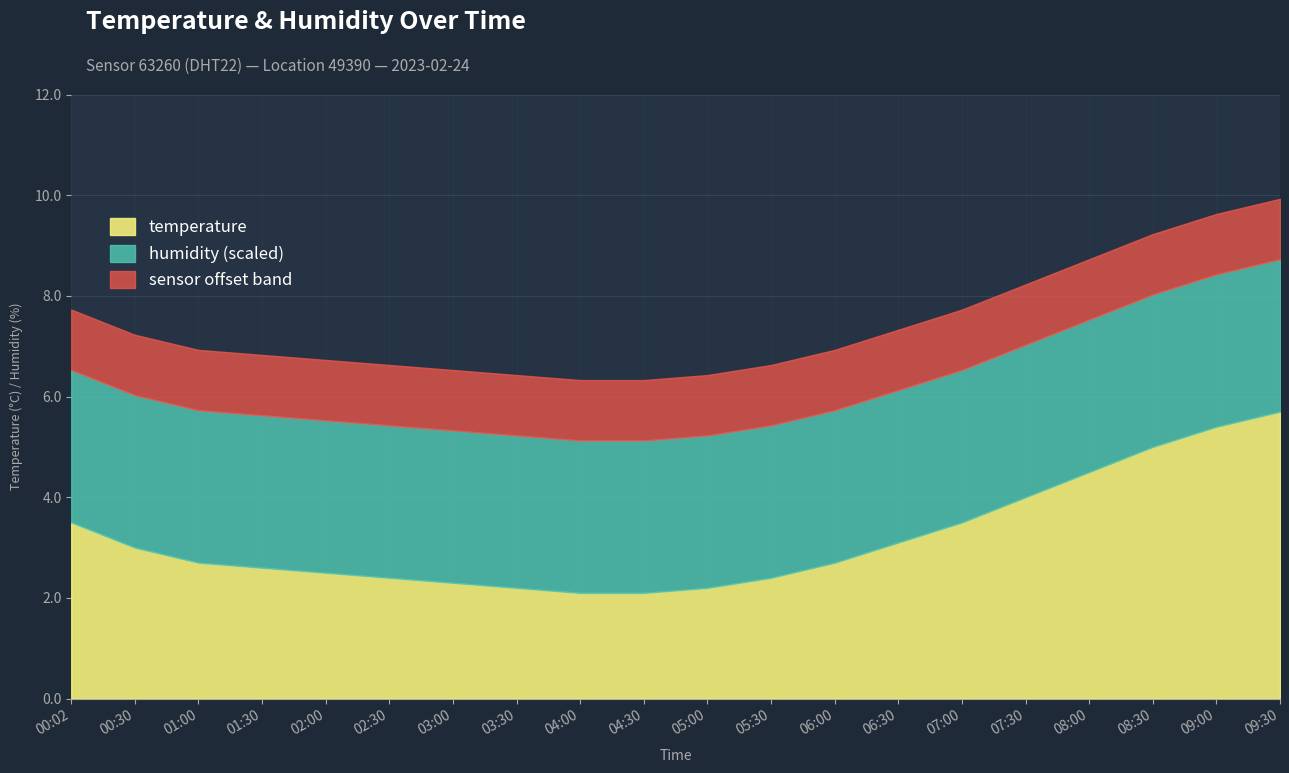

Reading right to left, what are all the values shown in this chart?

09:30=8.7	09:00=8.4	08:30=8.0	08:00=7.5	07:30=7.0	07:00=6.5	06:30=6.1	06:00=5.7	05:30=5.4	05:00=5.2	04:30=5.1	04:00=5.1	03:30=5.2	03:00=5.3	02:30=5.4	02:00=5.5	01:30=5.6	01:00=5.7	00:30=6.0	00:02=6.5